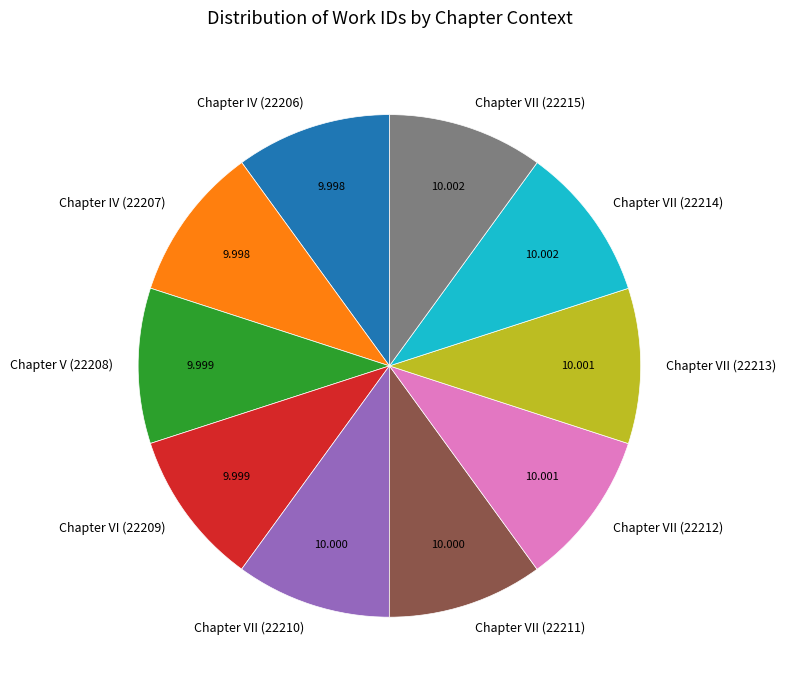

What is the ratio of the value at Chapter VII (22212) to the value at Chapter VII (22211)?

1.0